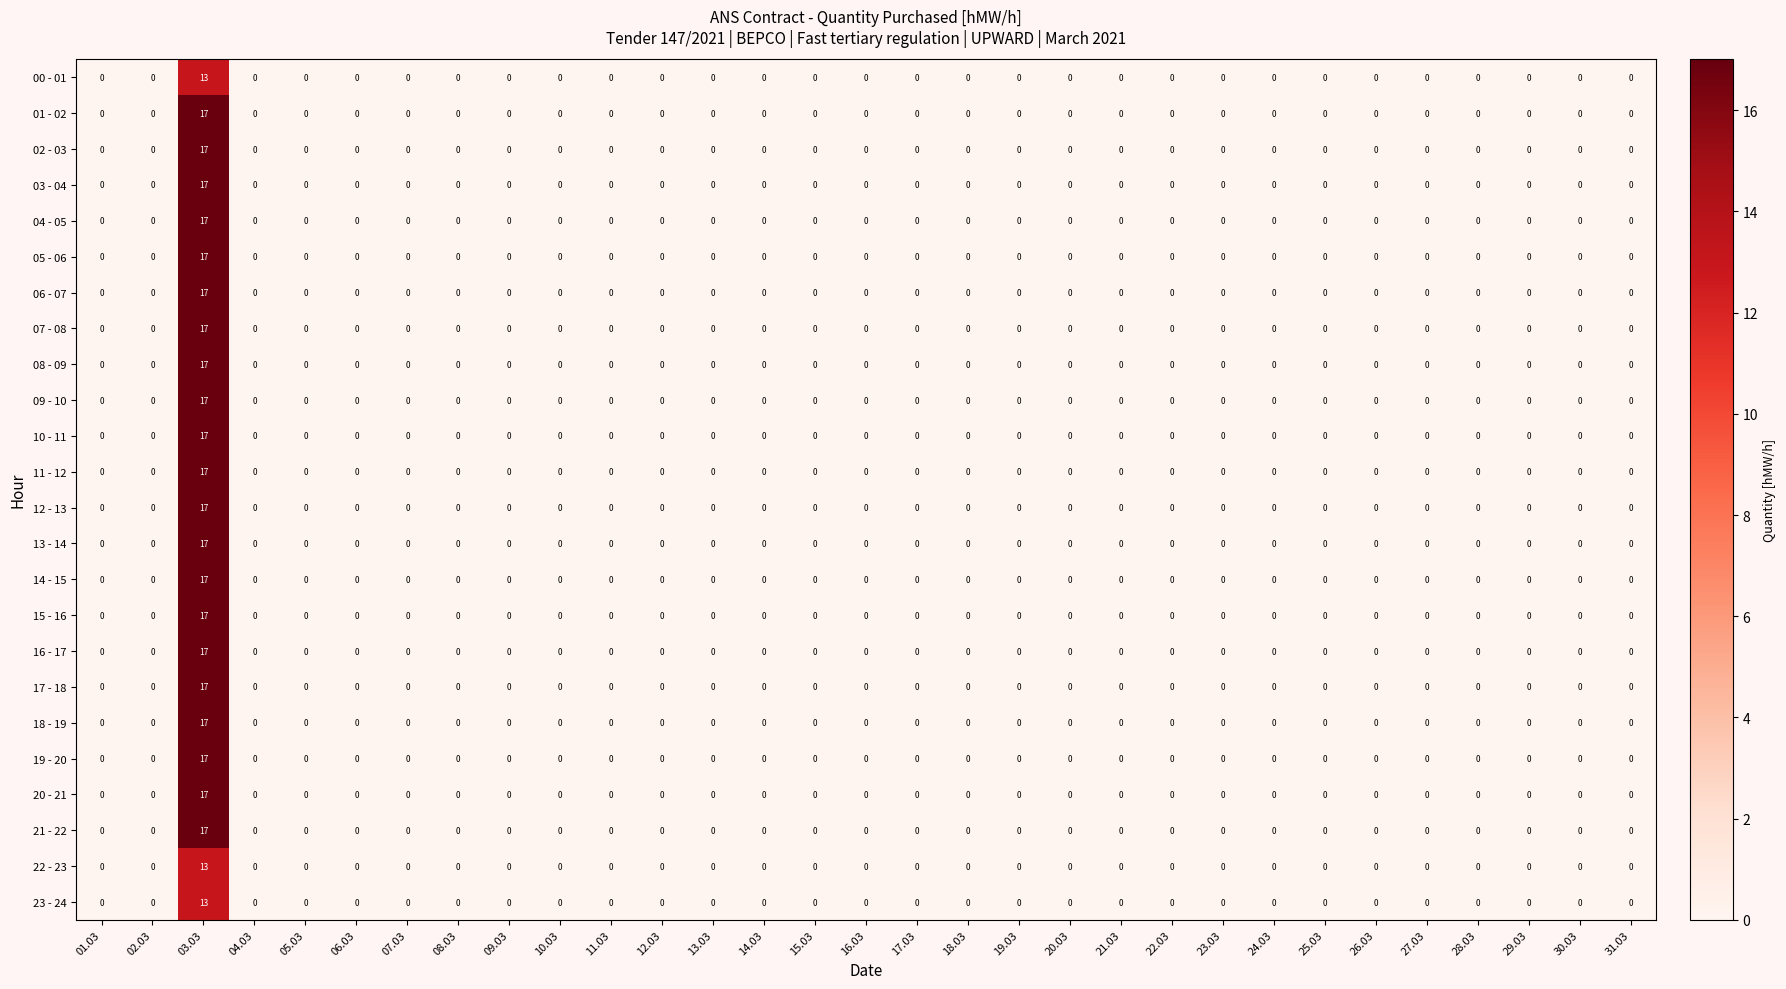

True or false: 23 - 24 has a value of 0 at 24.03.

True